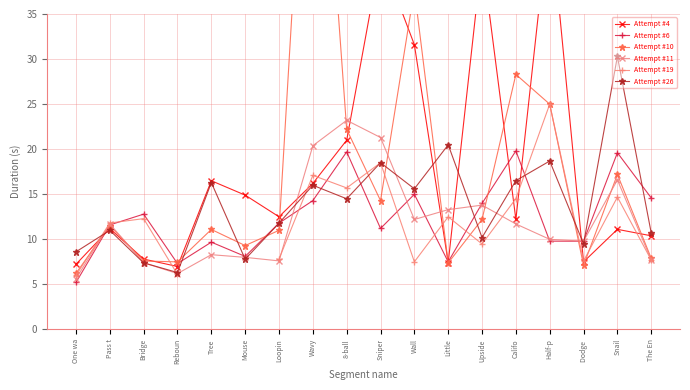

How many times do Attempt #19 and Attempt #4 cross each other?

10